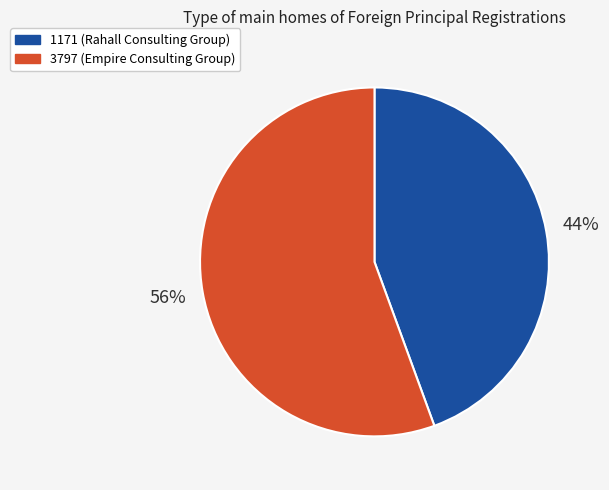

What percentage is the 3797 (Empire Consulting Group) slice, to the nearest percent?

56%